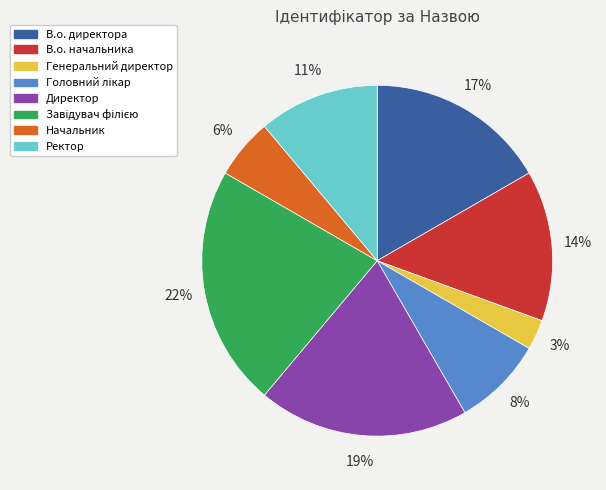

Between Генеральний директор and Директор, which is larger?

Директор